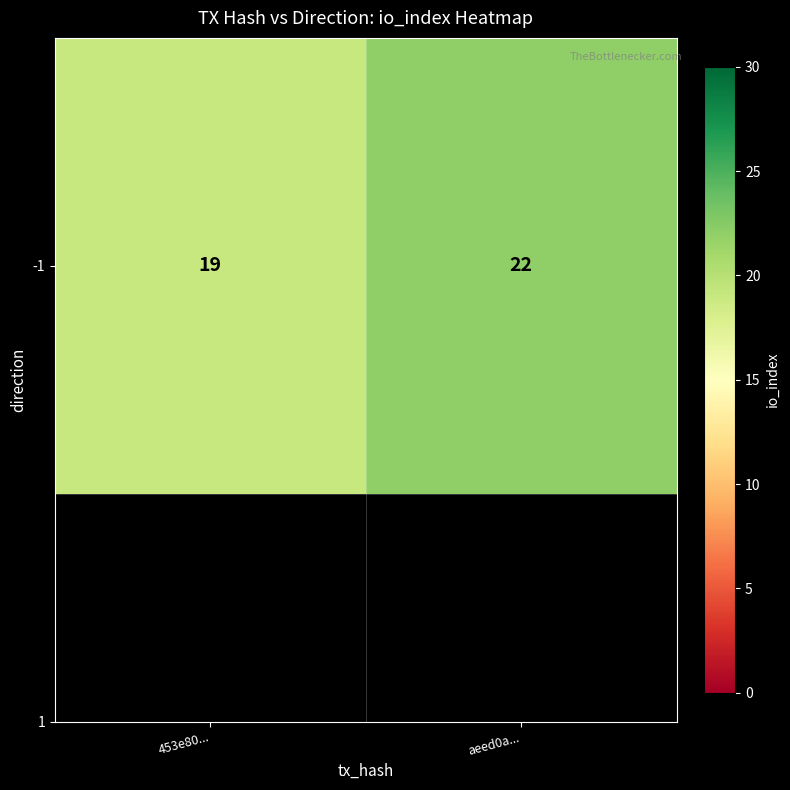

What is the difference between the values at 453e80... and aeed0a...?

3